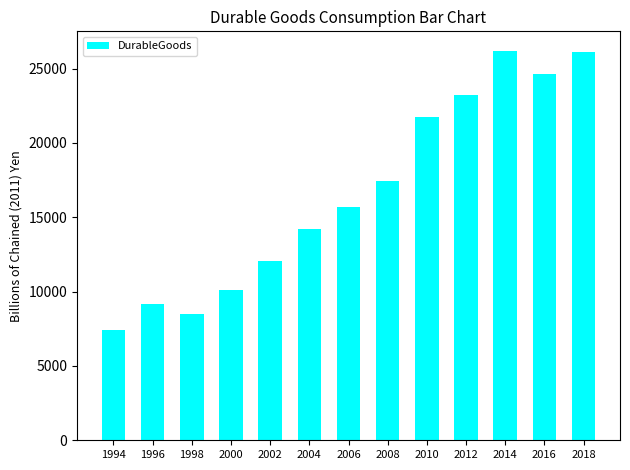

What is the greatest value displayed?

26194.5